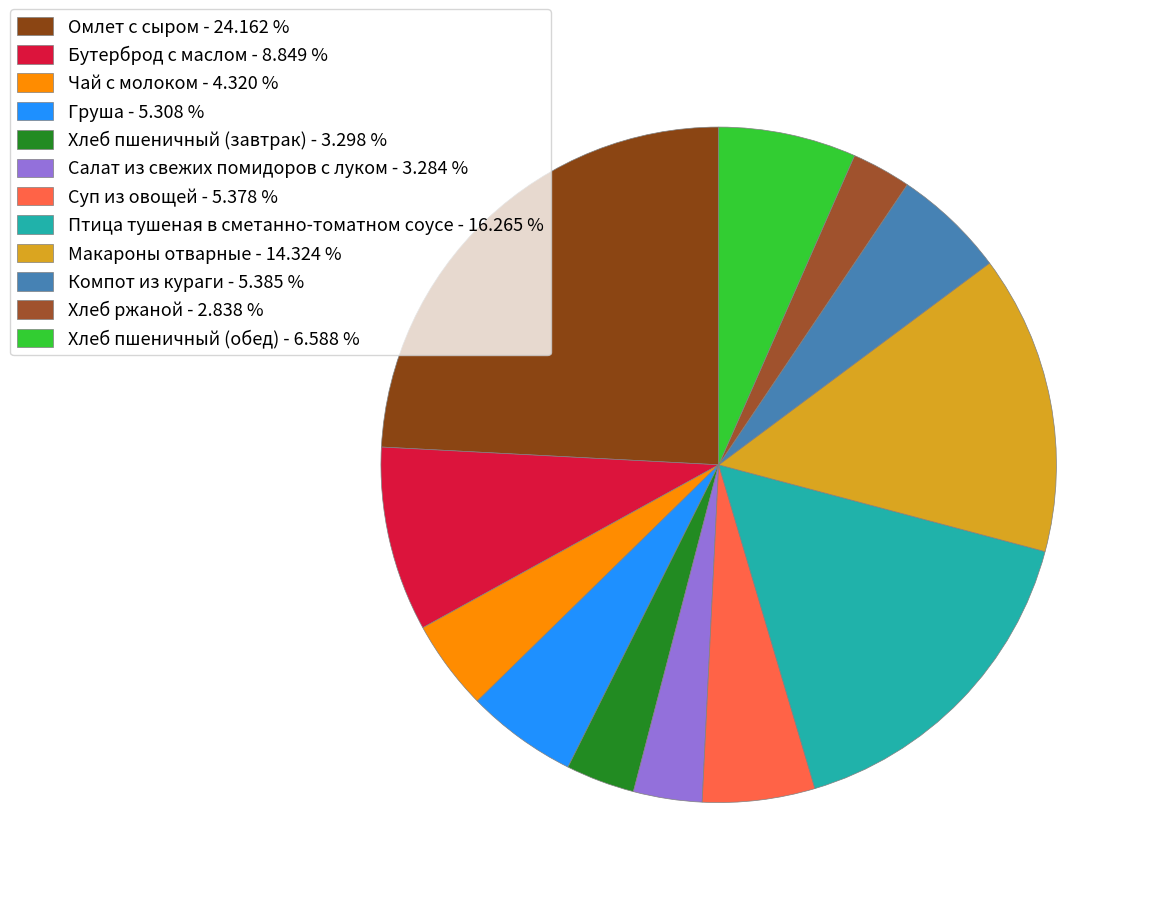

Which slice is the largest?

Омлет с сыром